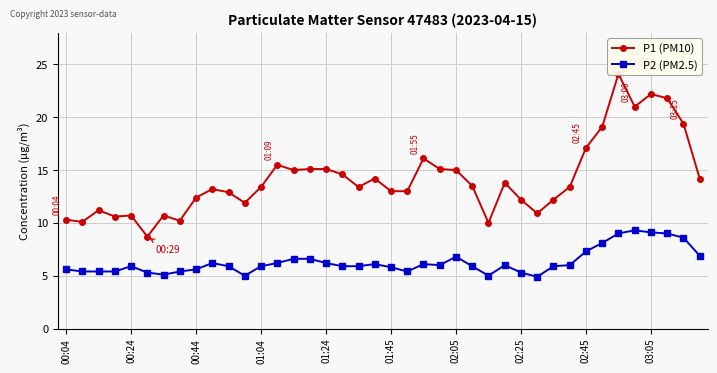

At how many categories does at least one series exceed 7?

40